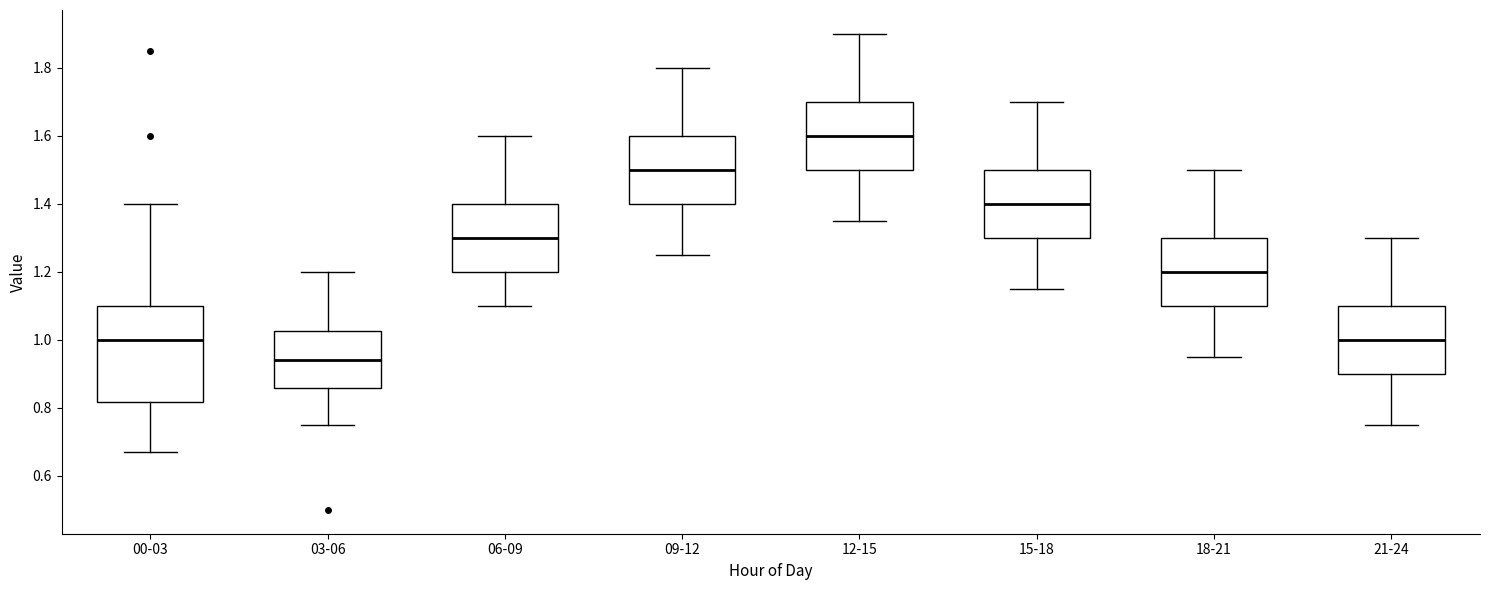

Reading left to right, read every box against the y-axis: the position of its median line, the range the box covers, and the ends of its whiskers. The values are not printed on the chart, so give them approximately, as read against the axis.

00-03: median 1.00, box 0.82 to 1.10, whiskers 0.68 to 1.40
03-06: median 0.94, box 0.86 to 1.02, whiskers 0.76 to 1.20
06-09: median 1.30, box 1.20 to 1.40, whiskers 1.10 to 1.60
09-12: median 1.50, box 1.40 to 1.60, whiskers 1.26 to 1.80
12-15: median 1.60, box 1.50 to 1.70, whiskers 1.36 to 1.90
15-18: median 1.40, box 1.30 to 1.50, whiskers 1.16 to 1.70
18-21: median 1.20, box 1.10 to 1.30, whiskers 0.96 to 1.50
21-24: median 1.00, box 0.90 to 1.10, whiskers 0.76 to 1.30